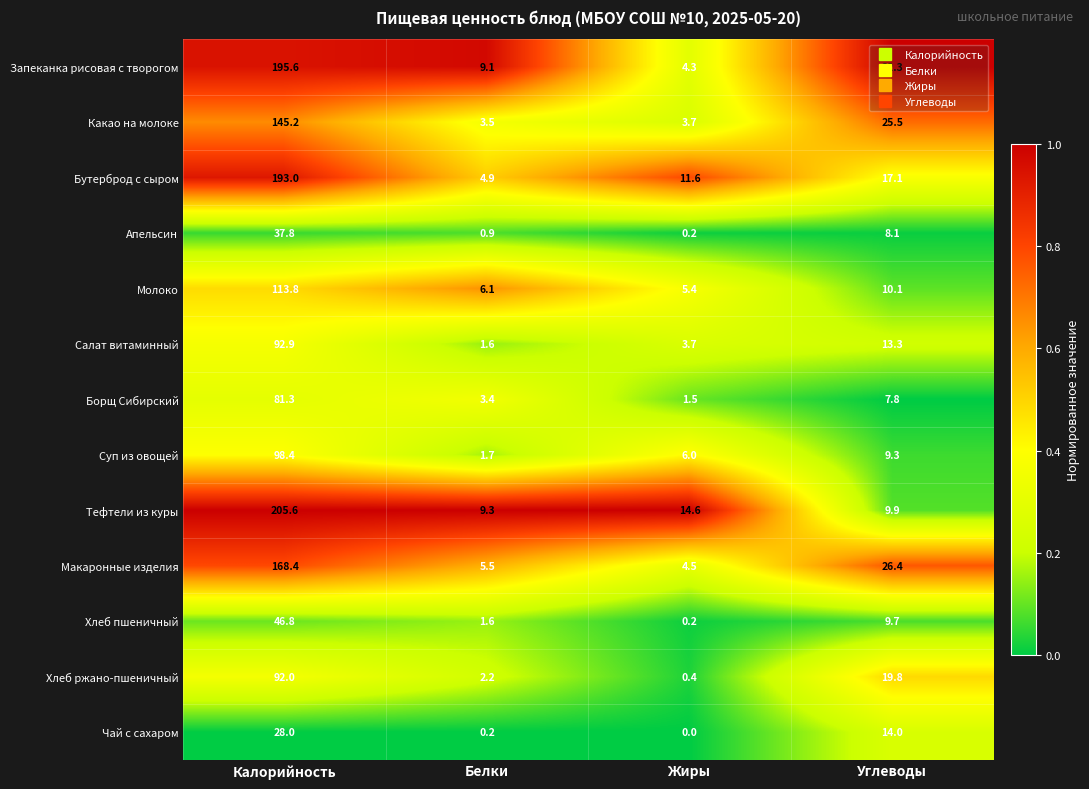

What is the difference between the highest and lowest values at Калорийность?

177.6